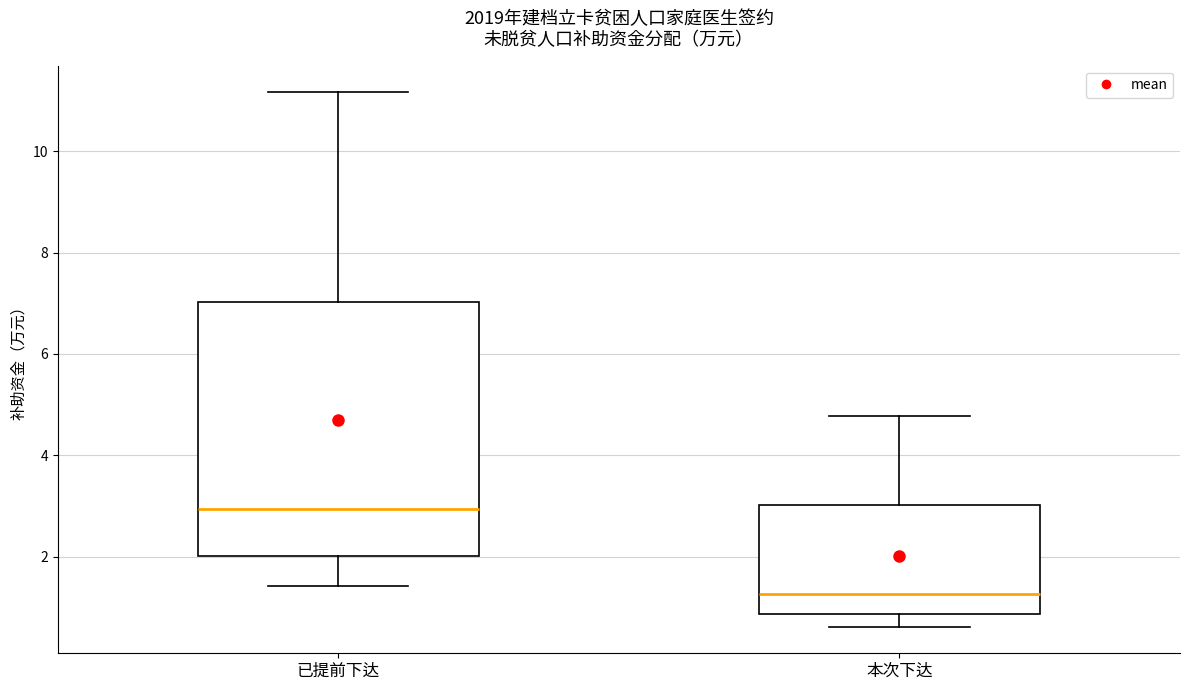

Reading left to right, read every box against the y-axis: the position of its median line, the range the box covers, and the ends of its whiskers. The values are not printed on the chart, so give them approximately, as read against the axis.

已提前下达: median 3.0, box 2.0 to 7.0, whiskers 1.4 to 11.2
本次下达: median 1.2, box 0.8 to 3.0, whiskers 0.6 to 4.8